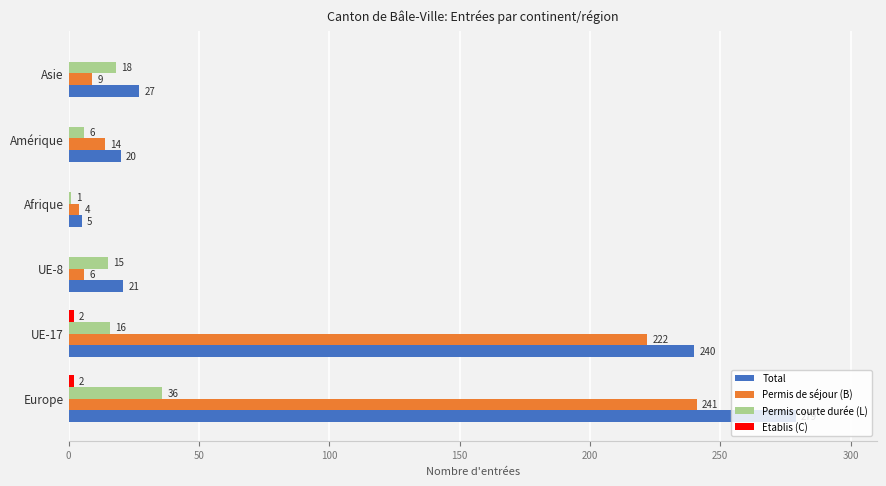

What is the maximum value for Permis courte durée (L)?

36